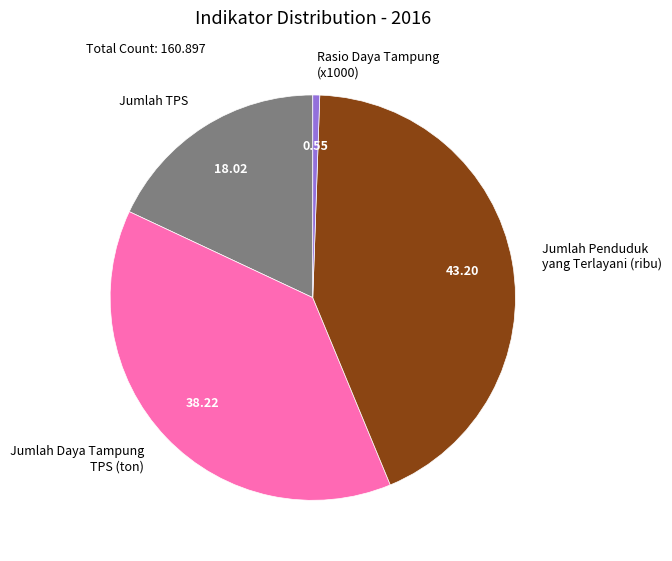

Combined, do Jumlah Daya Tampung TPS (ton) and Jumlah Penduduk yang Terlayani (ribu) account for over 50%?

Yes